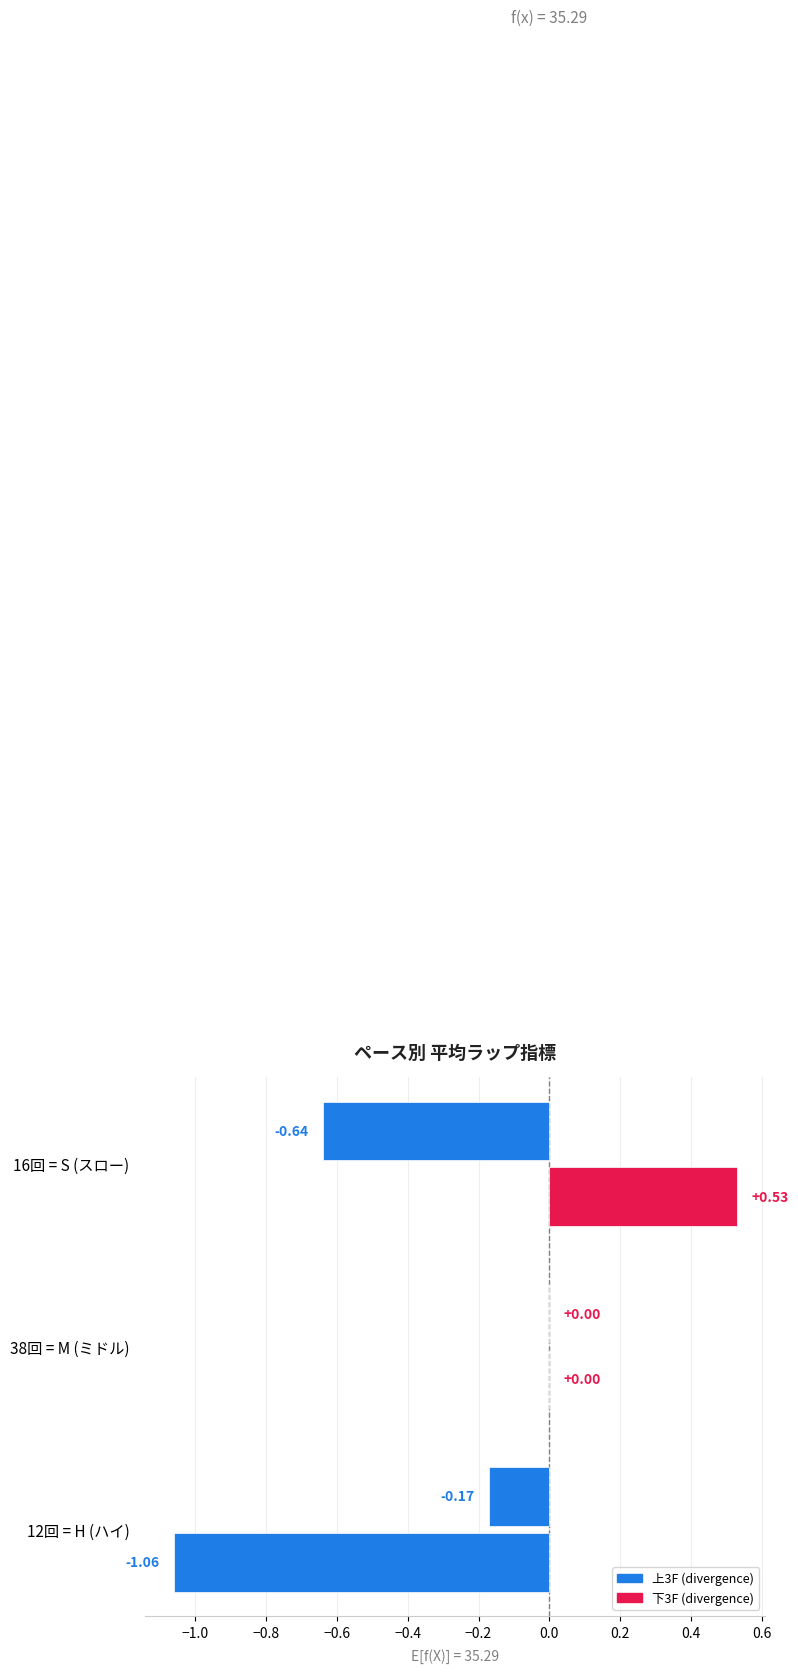

Count the number of data series in this chart.

2